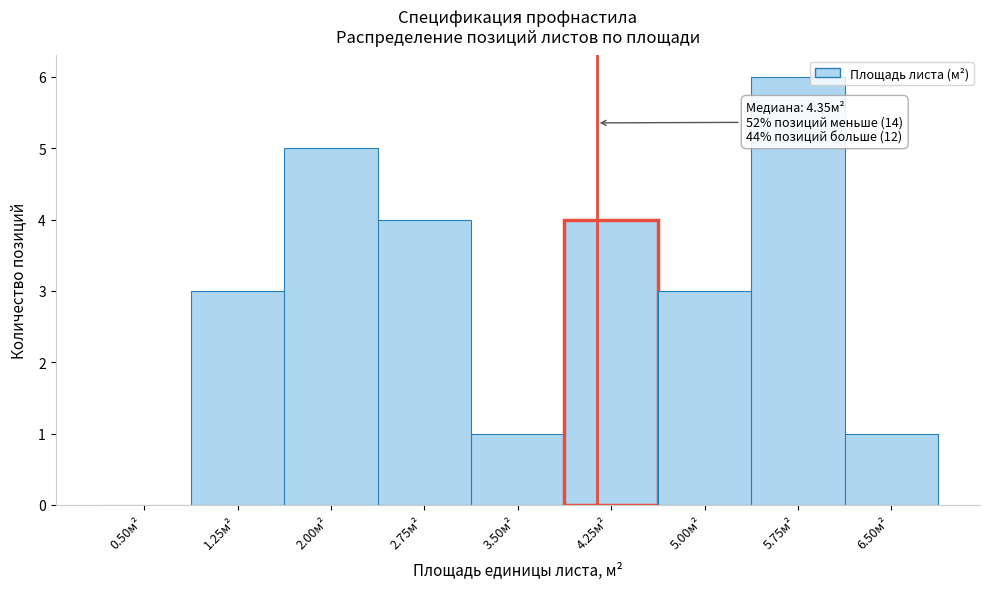

Reading left to right, list all the values displayed in this chart.

0.50м²=0	1.25м²=3	2.00м²=5	2.75м²=4	3.50м²=1	4.25м²=4	5.00м²=3	5.75м²=6	6.50м²=1